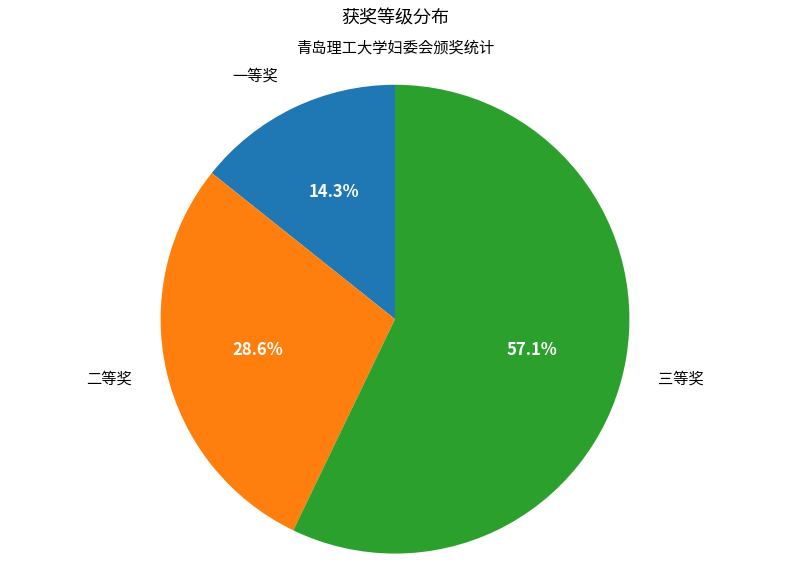

Does 一等奖 account for over 50% of the chart?

No